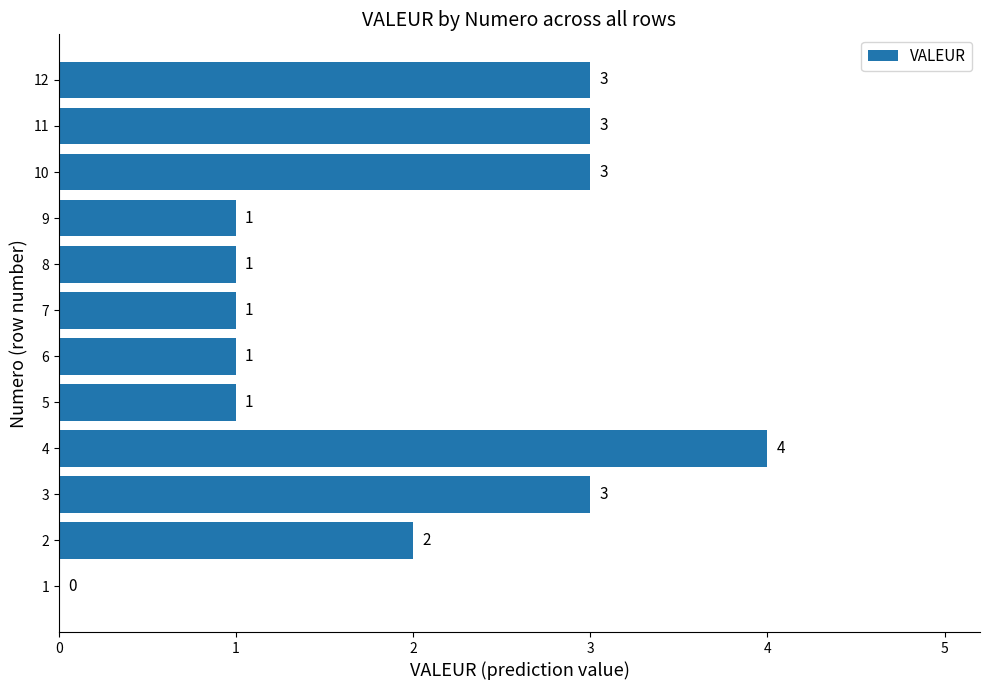

Does the chart contain stacked bars?

No